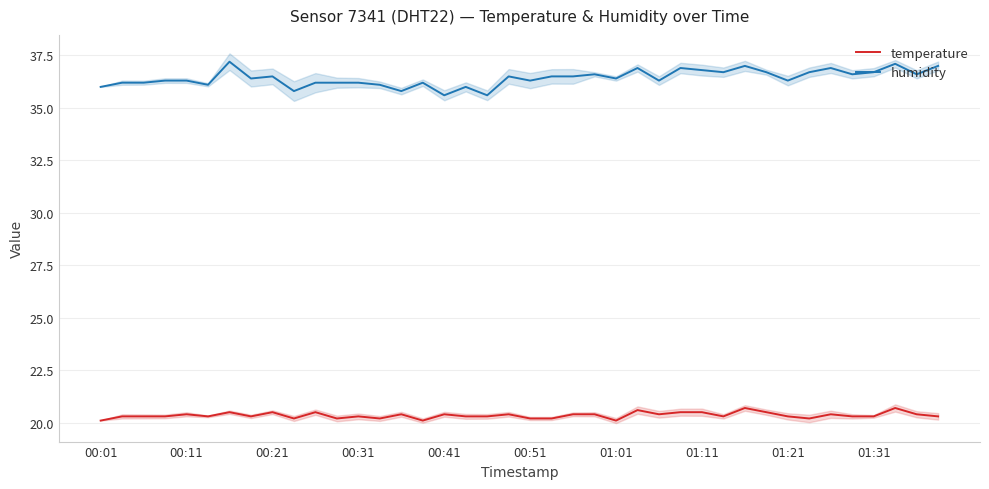

True or false: humidity and temperature intersect in this chart.

False